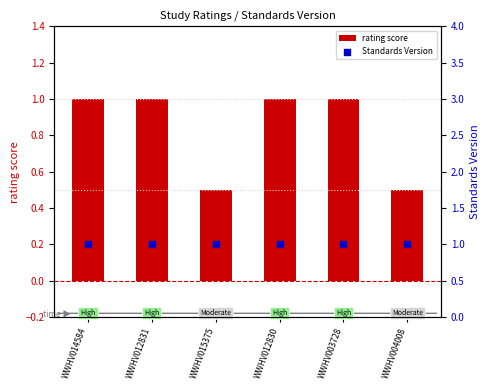

Which series reaches the minimum Y coordinate?

rating score